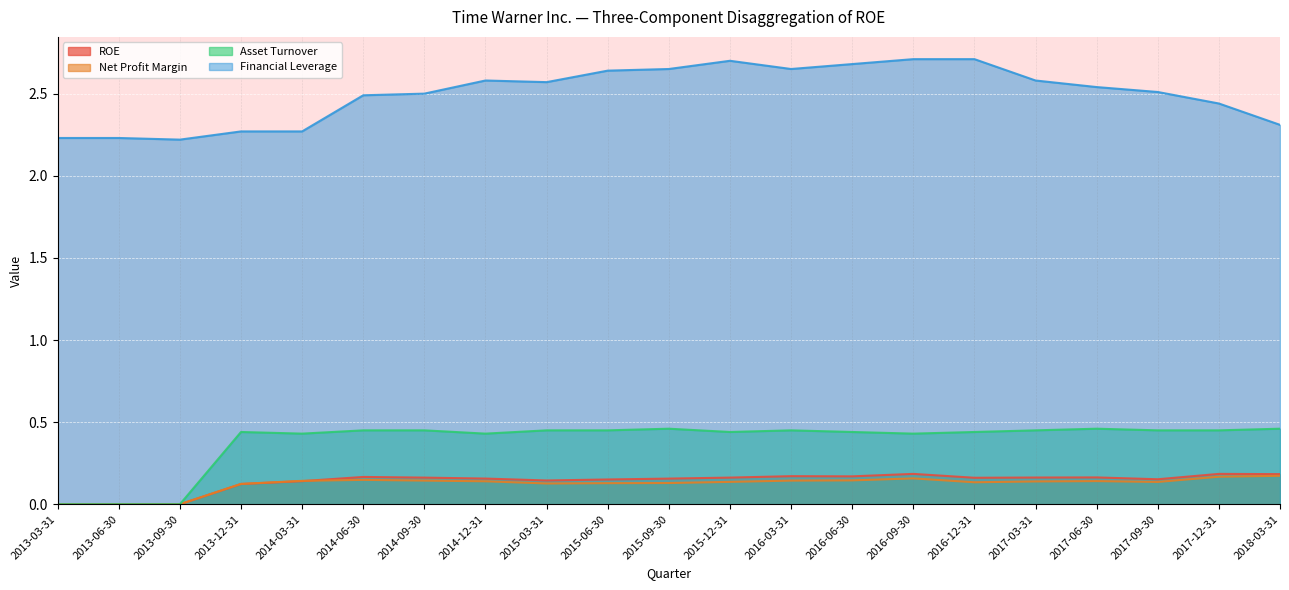

Reading left to right, transcribe all the data shown in this chart.

ROE: 2013-03-31=0.0	2013-06-30=0.0	2013-09-30=0.0	2013-12-31=0.1	2014-03-31=0.1	2014-06-30=0.2	2014-09-30=0.2	2014-12-31=0.2	2015-03-31=0.1	2015-06-30=0.2	2015-09-30=0.2	2015-12-31=0.2	2016-03-31=0.2	2016-06-30=0.2	2016-09-30=0.2	2016-12-31=0.2	2017-03-31=0.2	2017-06-30=0.2	2017-09-30=0.2	2017-12-31=0.2	2018-03-31=0.2
Net Profit Margin: 2013-03-31=0.0	2013-06-30=0.0	2013-09-30=0.0	2013-12-31=0.1	2014-03-31=0.1	2014-06-30=0.1	2014-09-30=0.1	2014-12-31=0.1	2015-03-31=0.1	2015-06-30=0.1	2015-09-30=0.1	2015-12-31=0.1	2016-03-31=0.1	2016-06-30=0.1	2016-09-30=0.2	2016-12-31=0.1	2017-03-31=0.1	2017-06-30=0.1	2017-09-30=0.1	2017-12-31=0.2	2018-03-31=0.2
Asset Turnover: 2013-03-31=0.0	2013-06-30=0.0	2013-09-30=0.0	2013-12-31=0.4	2014-03-31=0.4	2014-06-30=0.5	2014-09-30=0.5	2014-12-31=0.4	2015-03-31=0.5	2015-06-30=0.5	2015-09-30=0.5	2015-12-31=0.4	2016-03-31=0.5	2016-06-30=0.4	2016-09-30=0.4	2016-12-31=0.4	2017-03-31=0.5	2017-06-30=0.5	2017-09-30=0.5	2017-12-31=0.5	2018-03-31=0.5
Financial Leverage: 2013-03-31=2.2	2013-06-30=2.2	2013-09-30=2.2	2013-12-31=2.3	2014-03-31=2.3	2014-06-30=2.5	2014-09-30=2.5	2014-12-31=2.6	2015-03-31=2.6	2015-06-30=2.6	2015-09-30=2.6	2015-12-31=2.7	2016-03-31=2.6	2016-06-30=2.7	2016-09-30=2.7	2016-12-31=2.7	2017-03-31=2.6	2017-06-30=2.5	2017-09-30=2.5	2017-12-31=2.4	2018-03-31=2.3